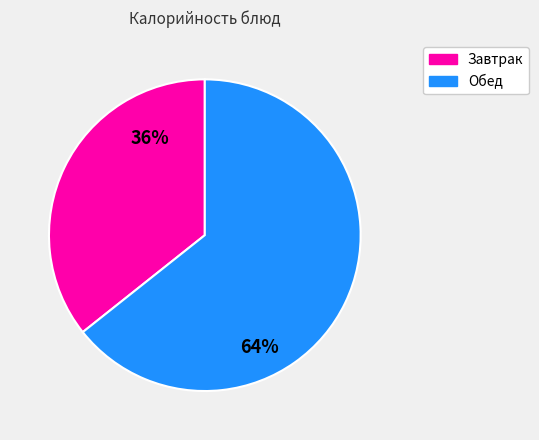

Is it true that Завтрак is 36% of the pie?

True